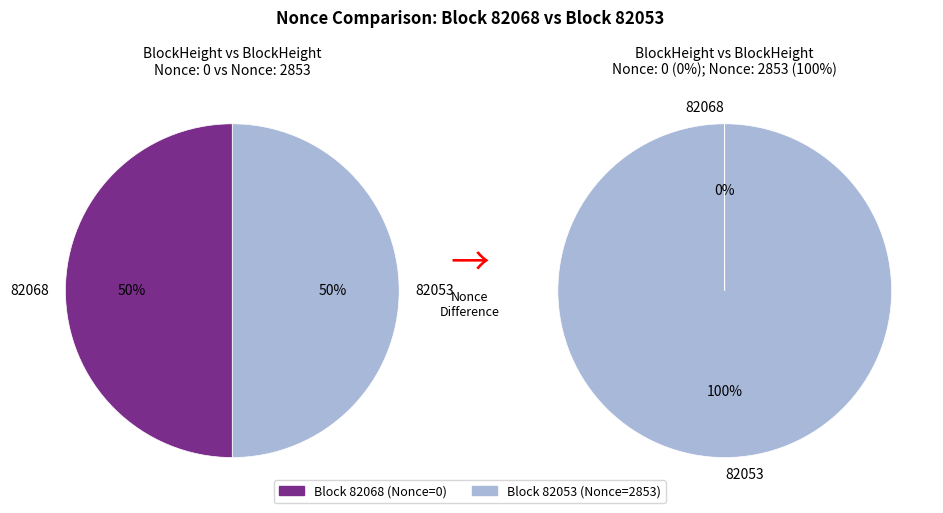

What is the change in value from 82068 to 82053?

+2853